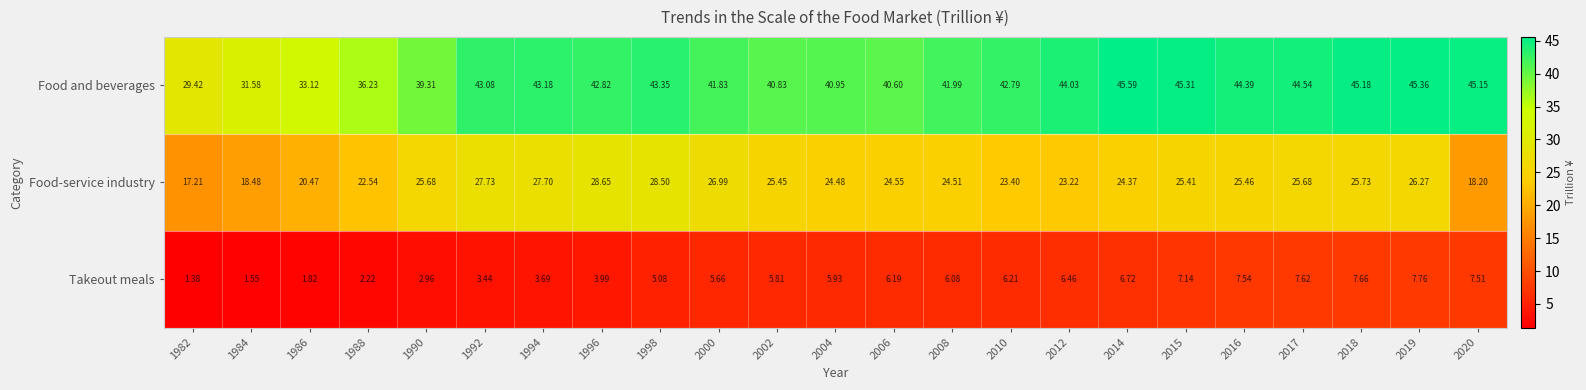

Which series has the widest spread of values?

Food and beverages